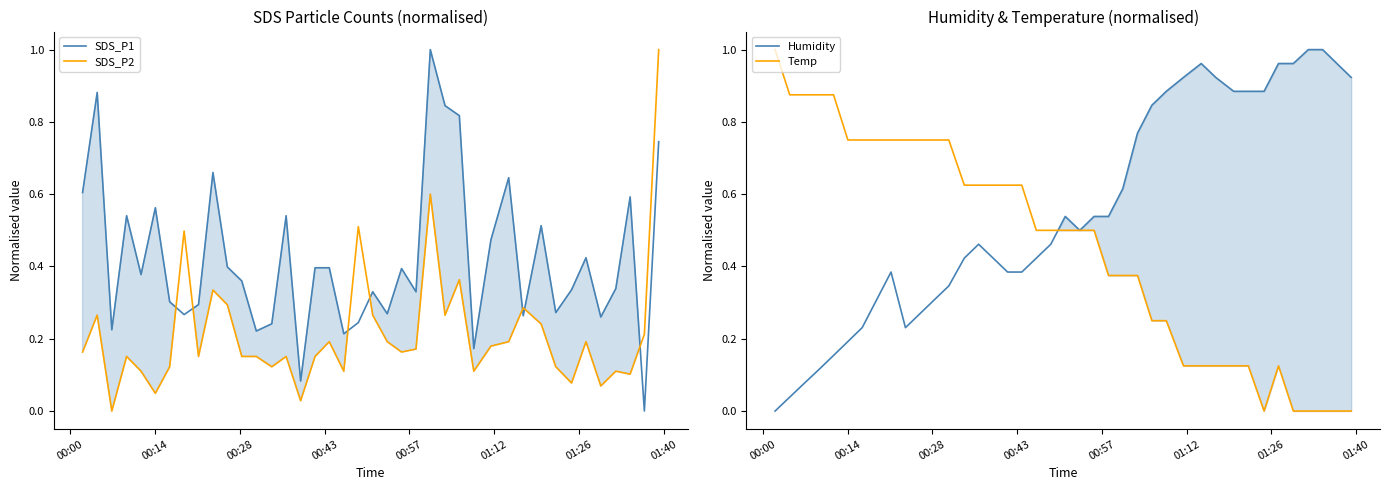

Which series has the largest total across all categories?

Humidity